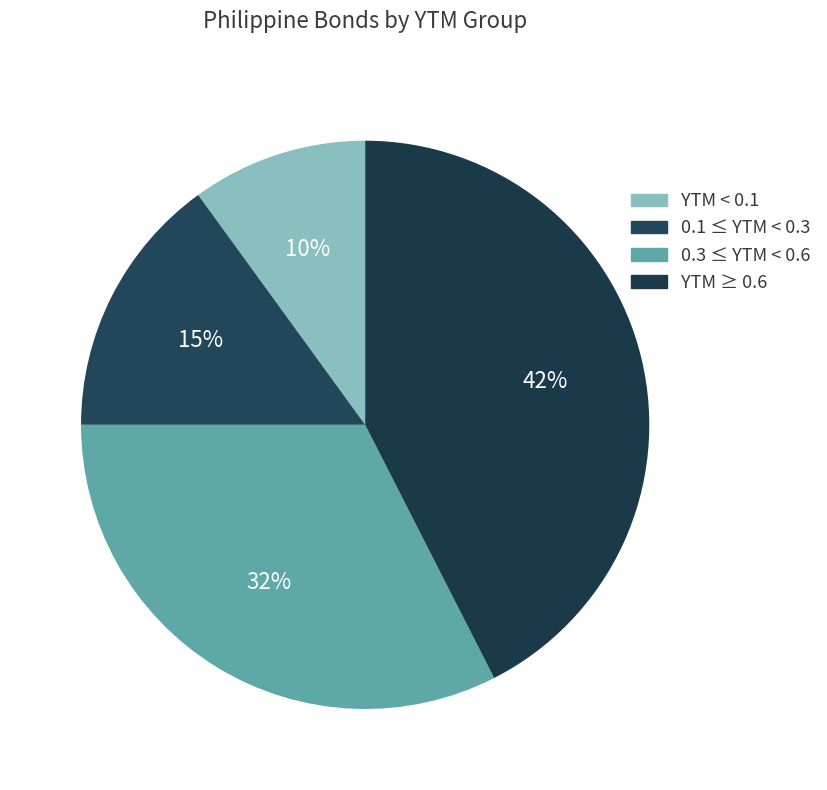

Count the number of slices in the pie.

4